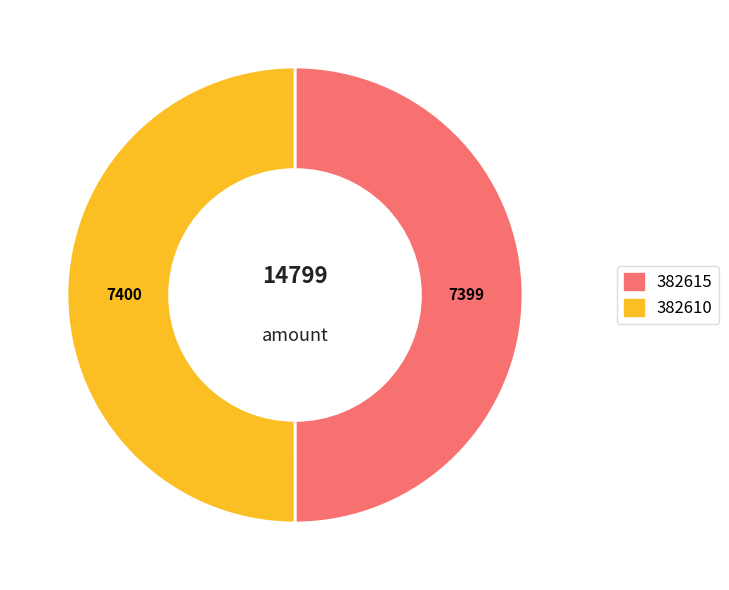

Do 382615 and 382610 together represent more than half of the pie?

Yes